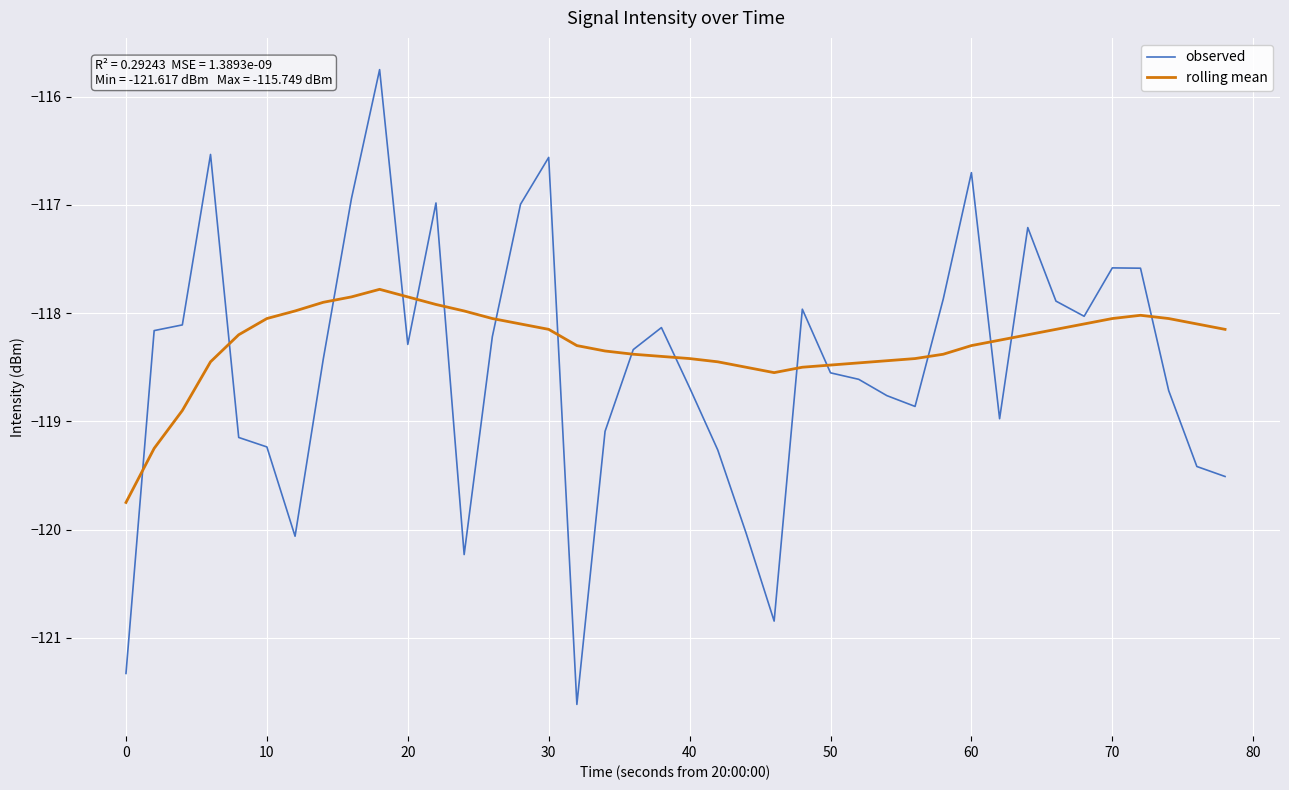

What is the maximum value for observed?

-115.7